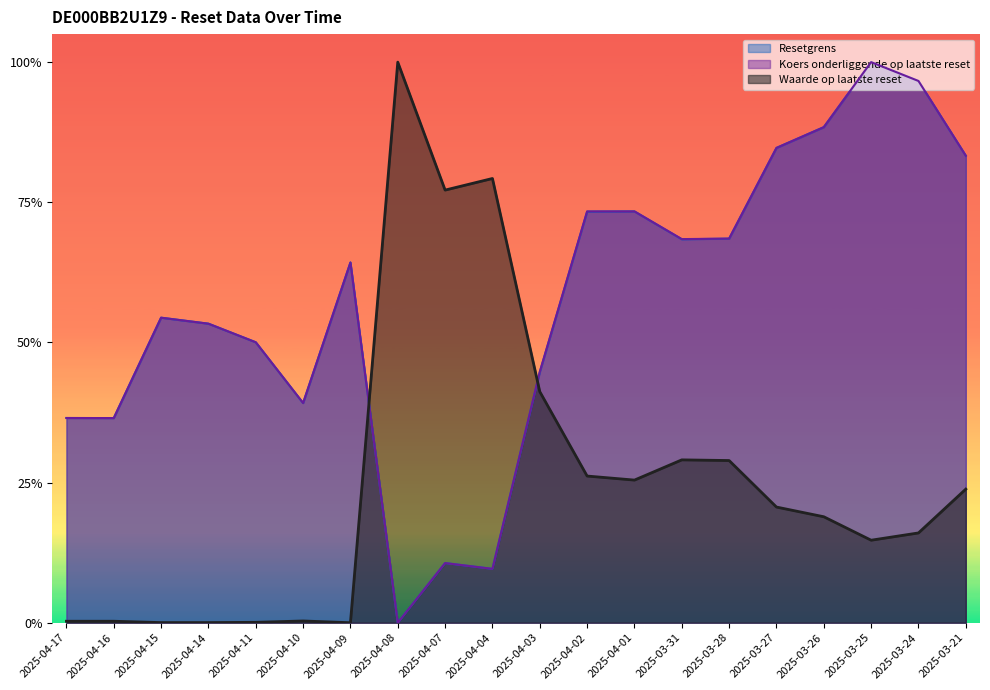

What position from the left is 2025-04-11?

5